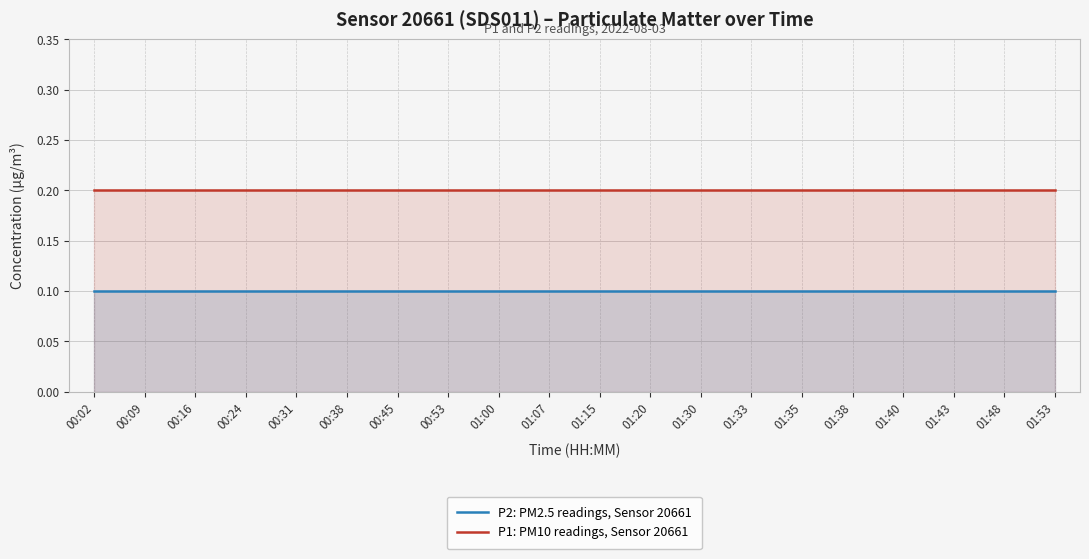

At which category is the sum across all series the highest?

00:02